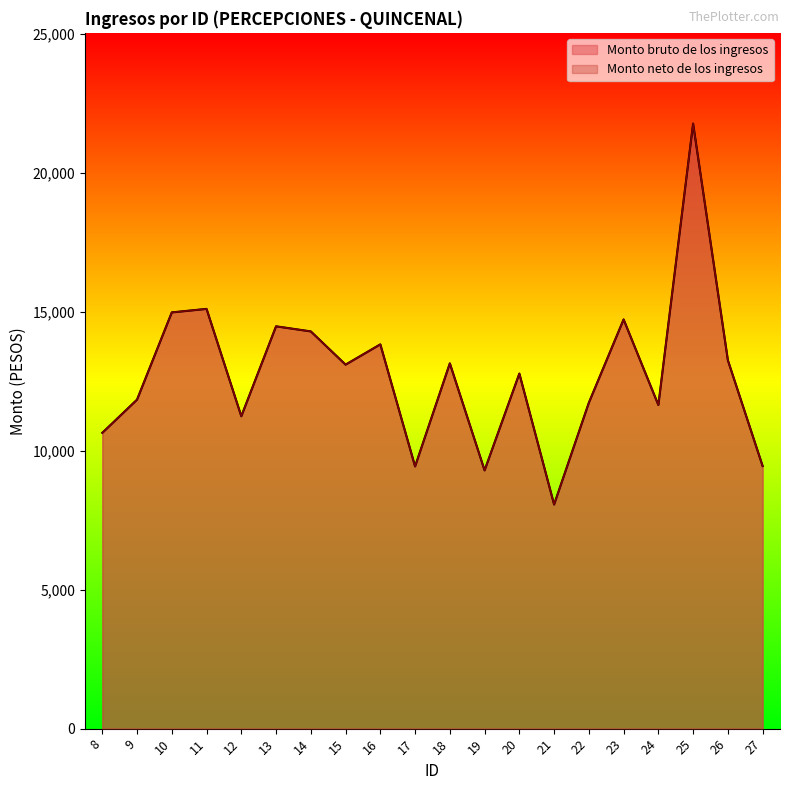

What is the difference between the Monto bruto de los ingresos values at 8 and 23?

4080.6